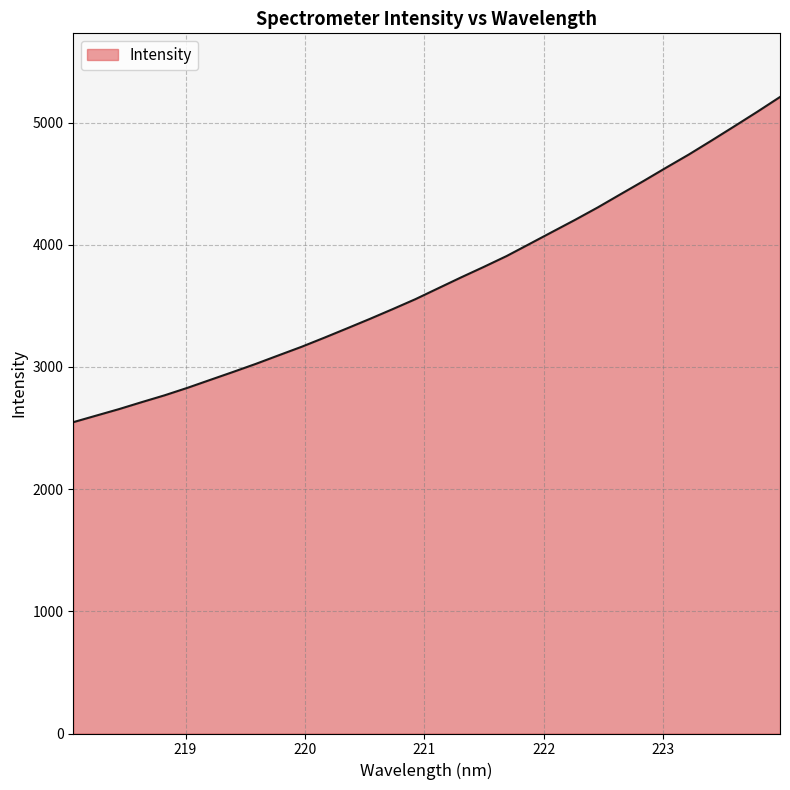

What is the minimum value shown in the chart?

2548.2